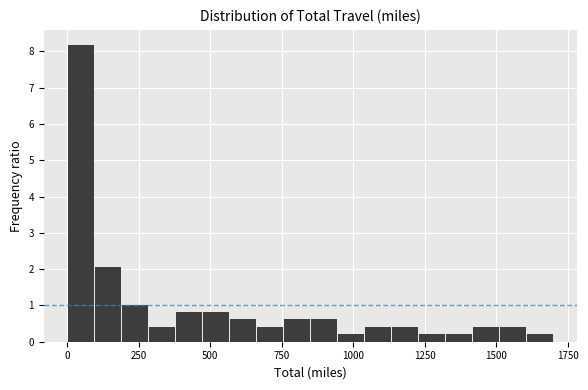

Read against the x-axis, roughly where is the centre of the tallest bar?

50